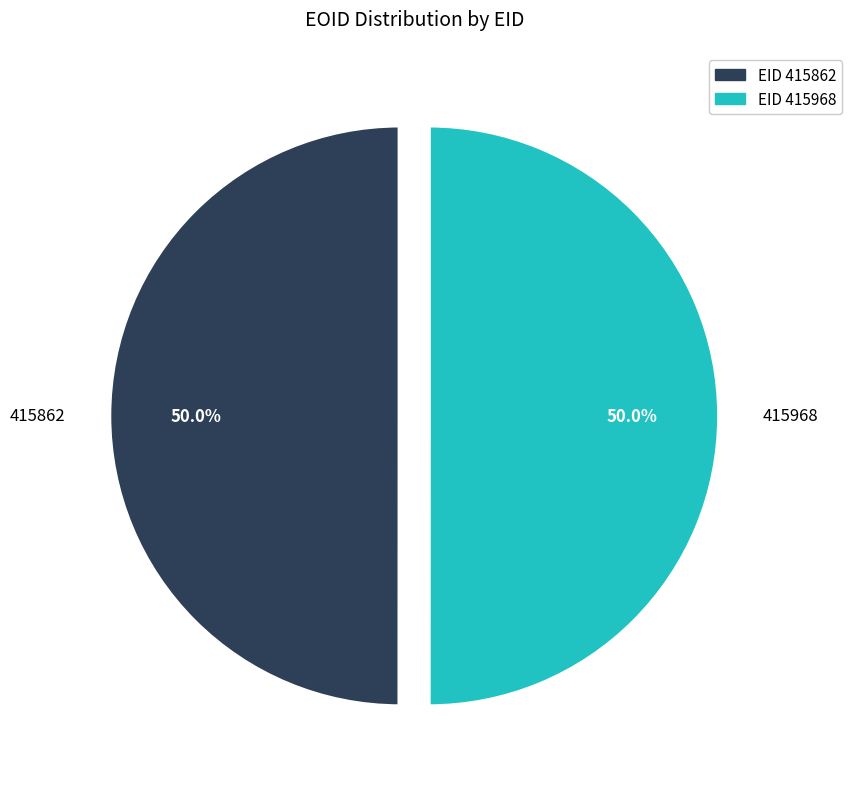

To the nearest percent, what percentage of the pie is 415968?

50%